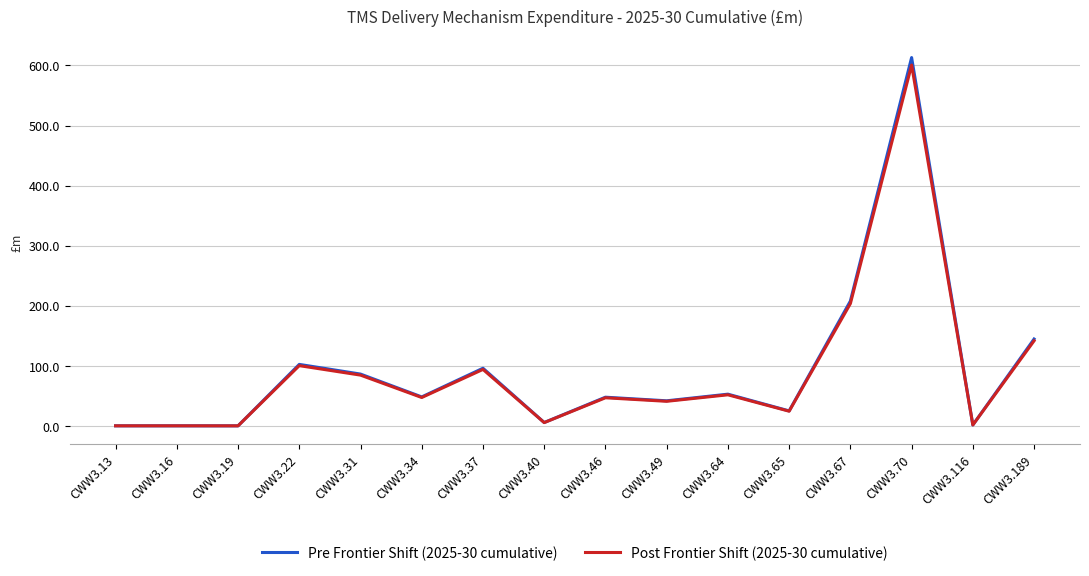

Does the chart display data point markers on the line(s)?

No